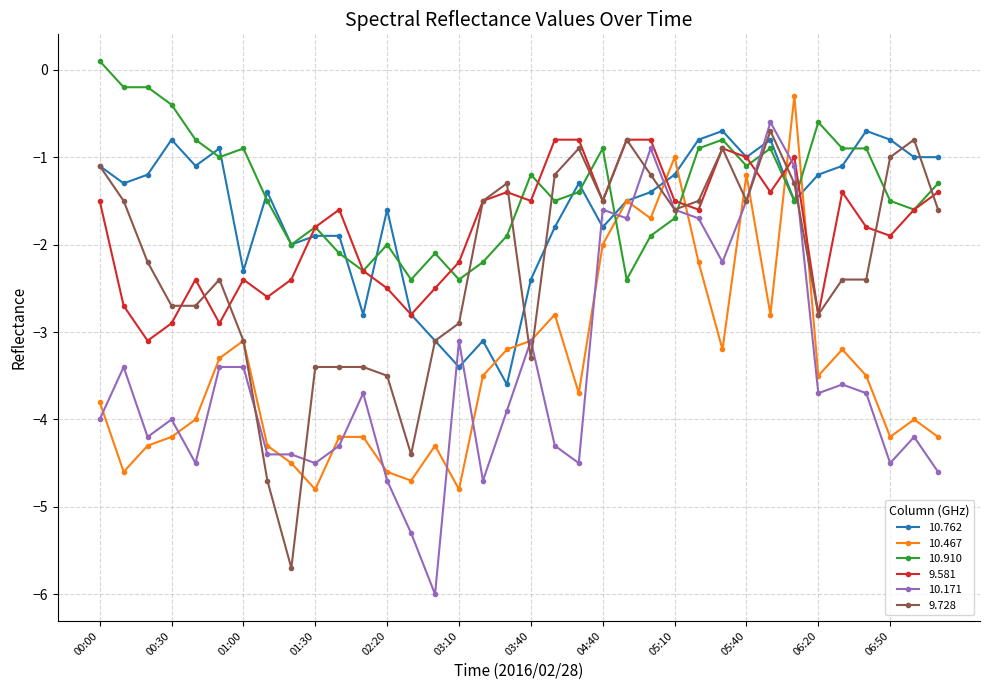

True or false: 9.581 has more than 2 interior local peaks.

True